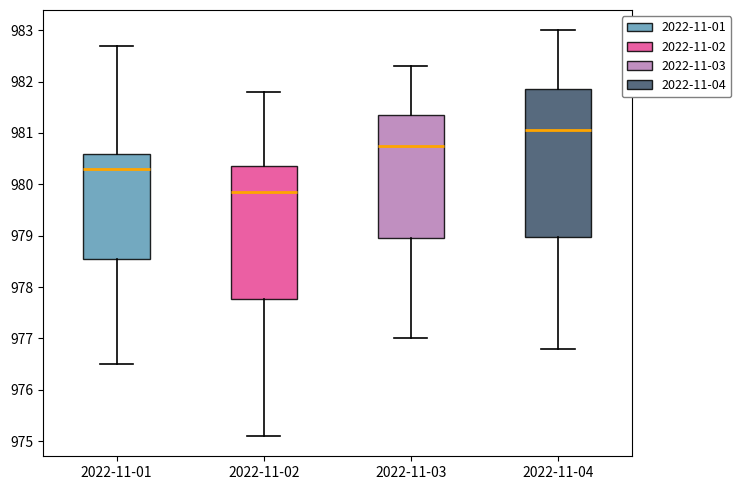

Which box's median line is the highest?

2022-11-04